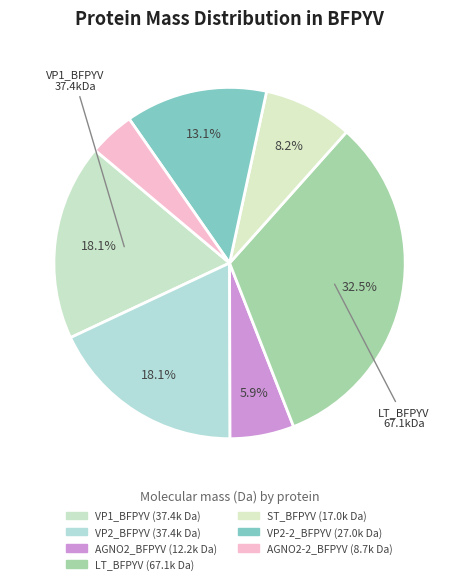

To the nearest percent, what portion does VP2_BFPYV represent?

18%